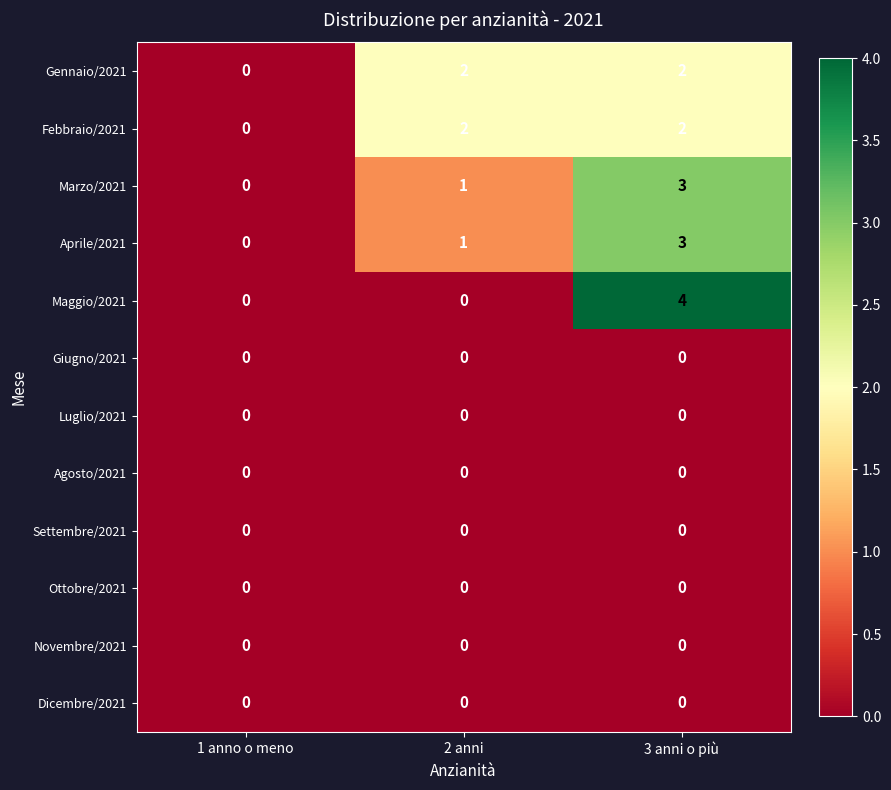

What is the maximum value shown in the chart?

4